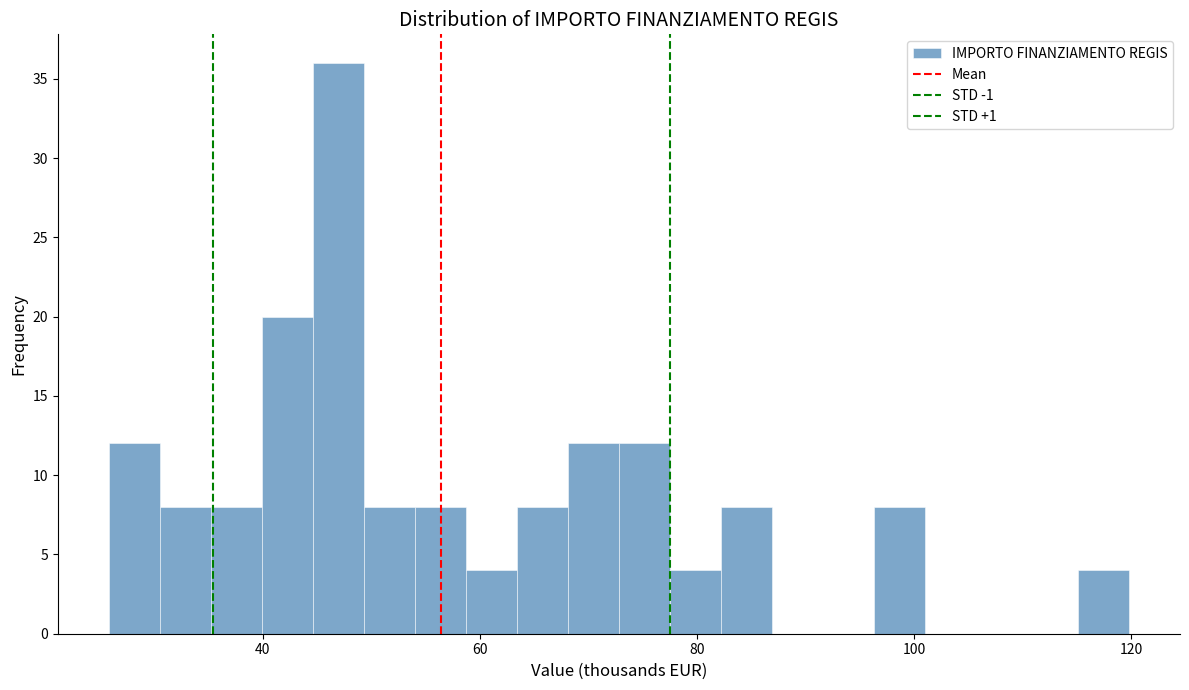

Read against the x-axis, roughly where is the centre of the tallest bar?

46